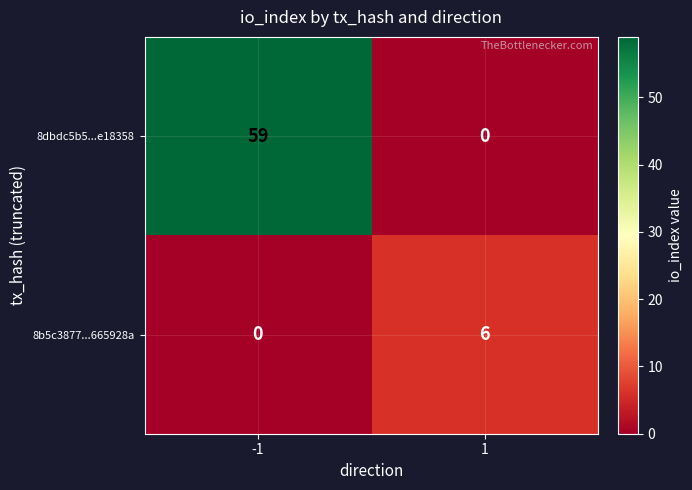

What is the difference between the maximum and minimum values in the 8dbdc5b5...e18358 series?

59